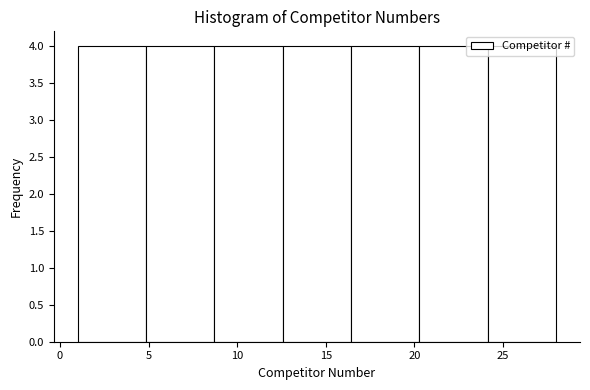

Reading left to right, transcribe this chart: for each bar, give the range it covers on the x-axis and its height. Neither the bar edges nor the heights are printed on the chart, so give them approximately, as read against the axes.

1.0 to 5.0: 4
5.0 to 8.5: 4
8.5 to 12.5: 4
12.5 to 16.5: 4
16.5 to 20.5: 4
20.5 to 24.0: 4
24.0 to 28.0: 4